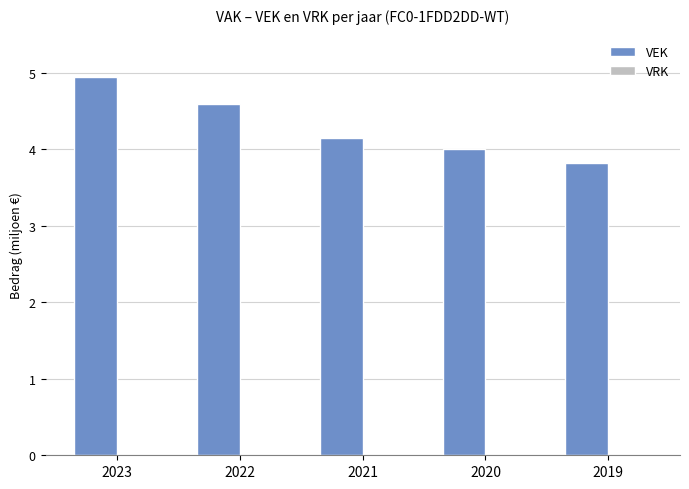

Are the bars horizontal?

No